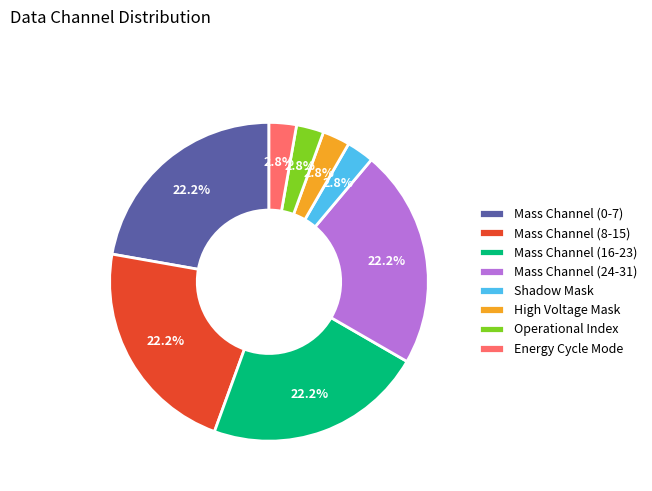

What is the ratio of the value at Operational Index to the value at Energy Cycle Mode?

1.0